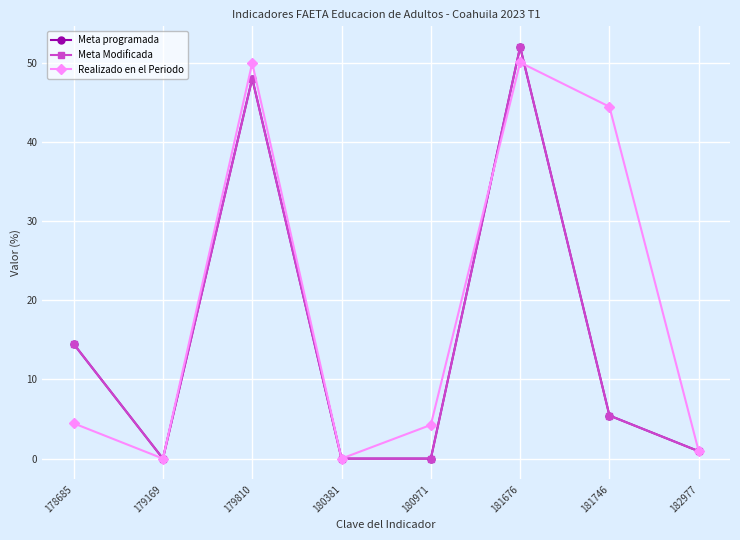

Reading left to right, extract all data points from this chart.

Meta programada: 178685=14.5	179169=0.0	179810=48.0	180381=0.0	180971=0.0	181676=52.0	181746=5.4	182977=0.9
Meta Modificada: 178685=14.5	179169=0.0	179810=48.0	180381=0.0	180971=0.0	181676=52.0	181746=5.4	182977=0.9
Realizado en el Periodo: 178685=4.5	179169=0.0	179810=50.0	180381=0.0	180971=4.3	181676=50.0	181746=44.4	182977=0.9